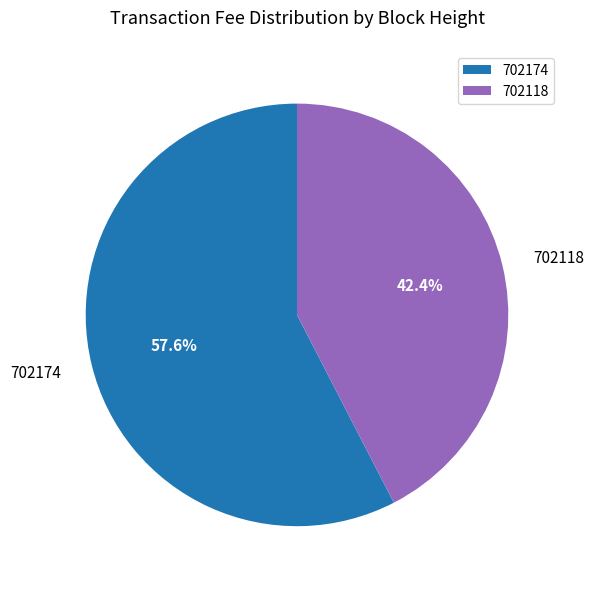

What percentage do 702174 and 702118 together represent?

100.0%